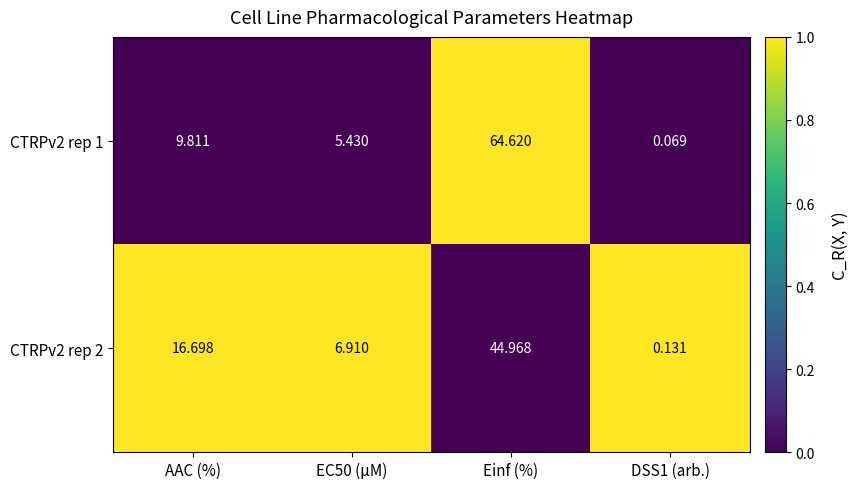

At how many categories does at least one series exceed 0?

4